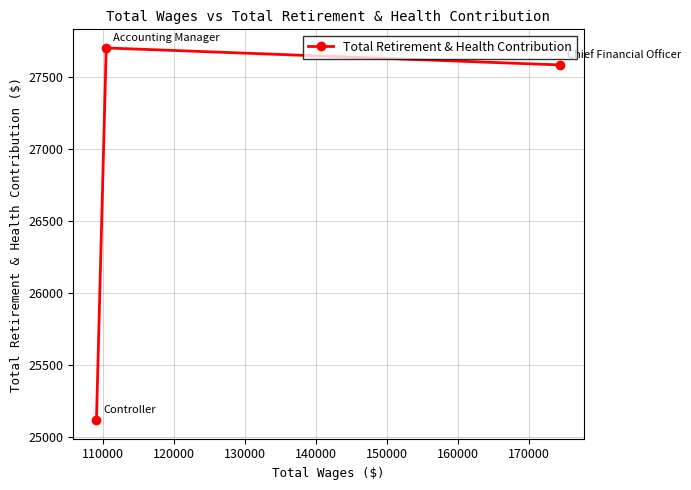

What is the greatest value displayed?

27698